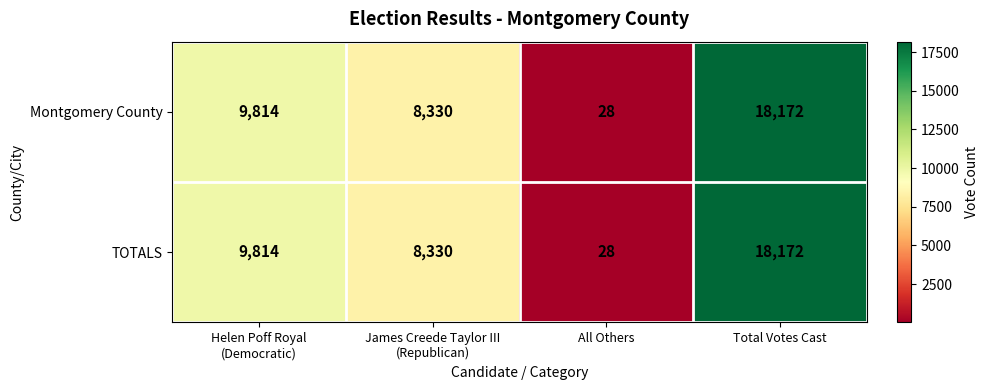

Reading left to right, transcribe all the data shown in this chart.

Montgomery County: 9814	8330	28	18172
TOTALS: 9814	8330	28	18172